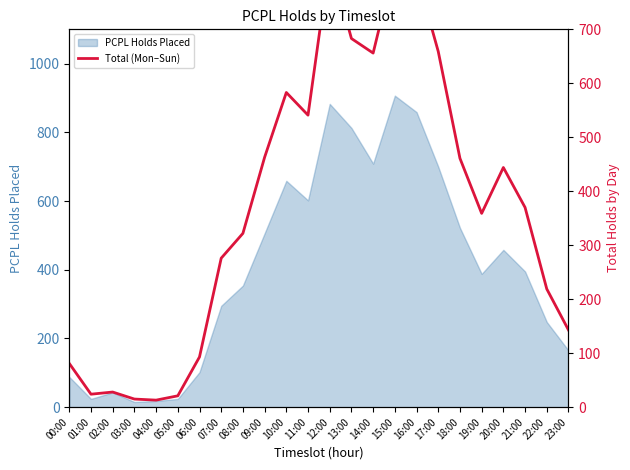

How many data points are less than 370?

12